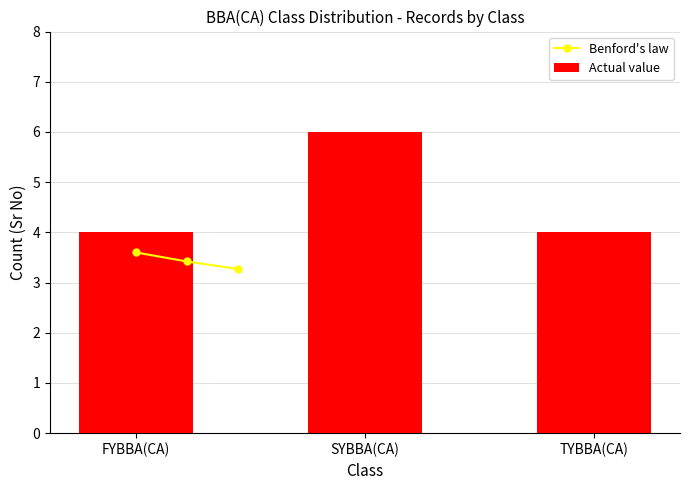

At how many categories does at least one series exceed 5?

1